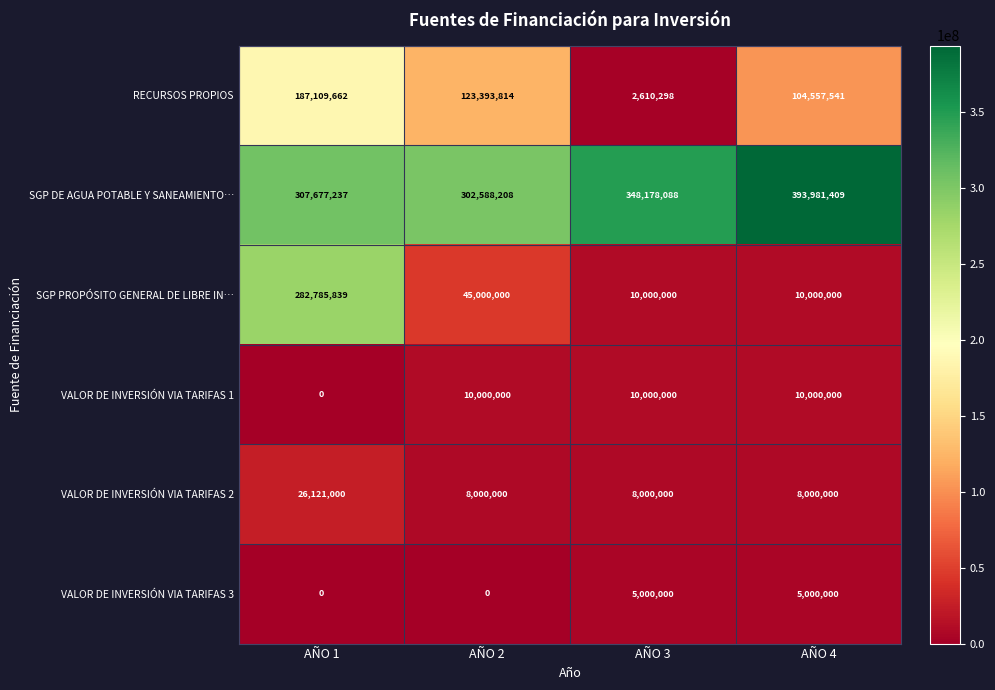

The SGP DE AGUA POTABLE Y SANEAMIENTO… series shows 393981409 at AÑO 4. True or false?

True